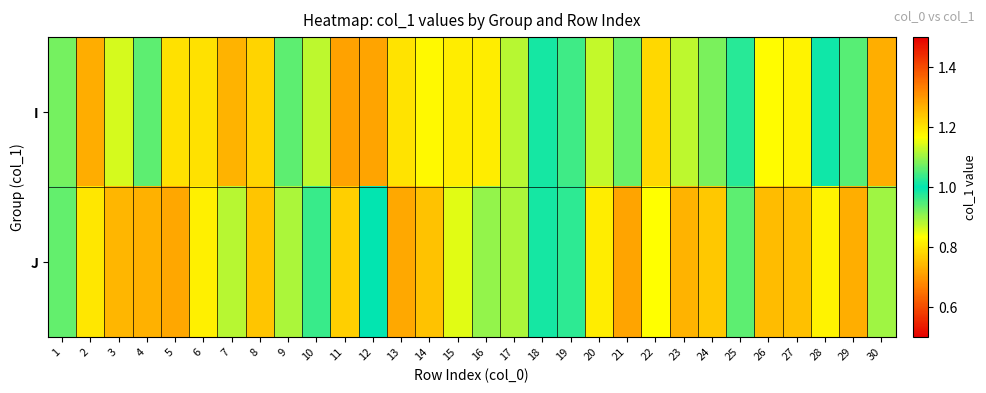

Rank the series by their average value, from highest to lowest.

J, I